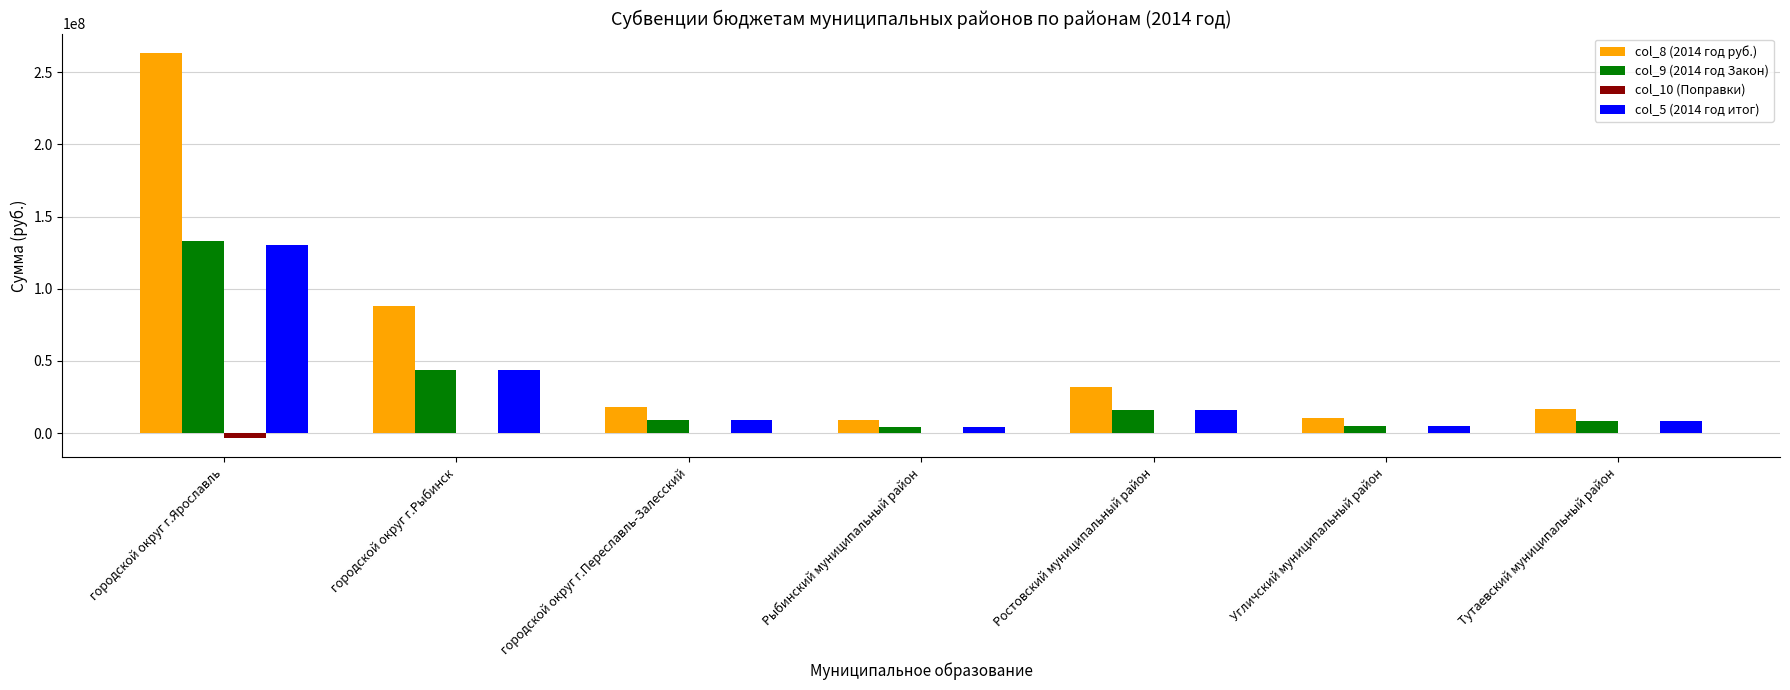

At which label does col_5 (2014 год итог) reach its peak?

городской округ г.Ярославль